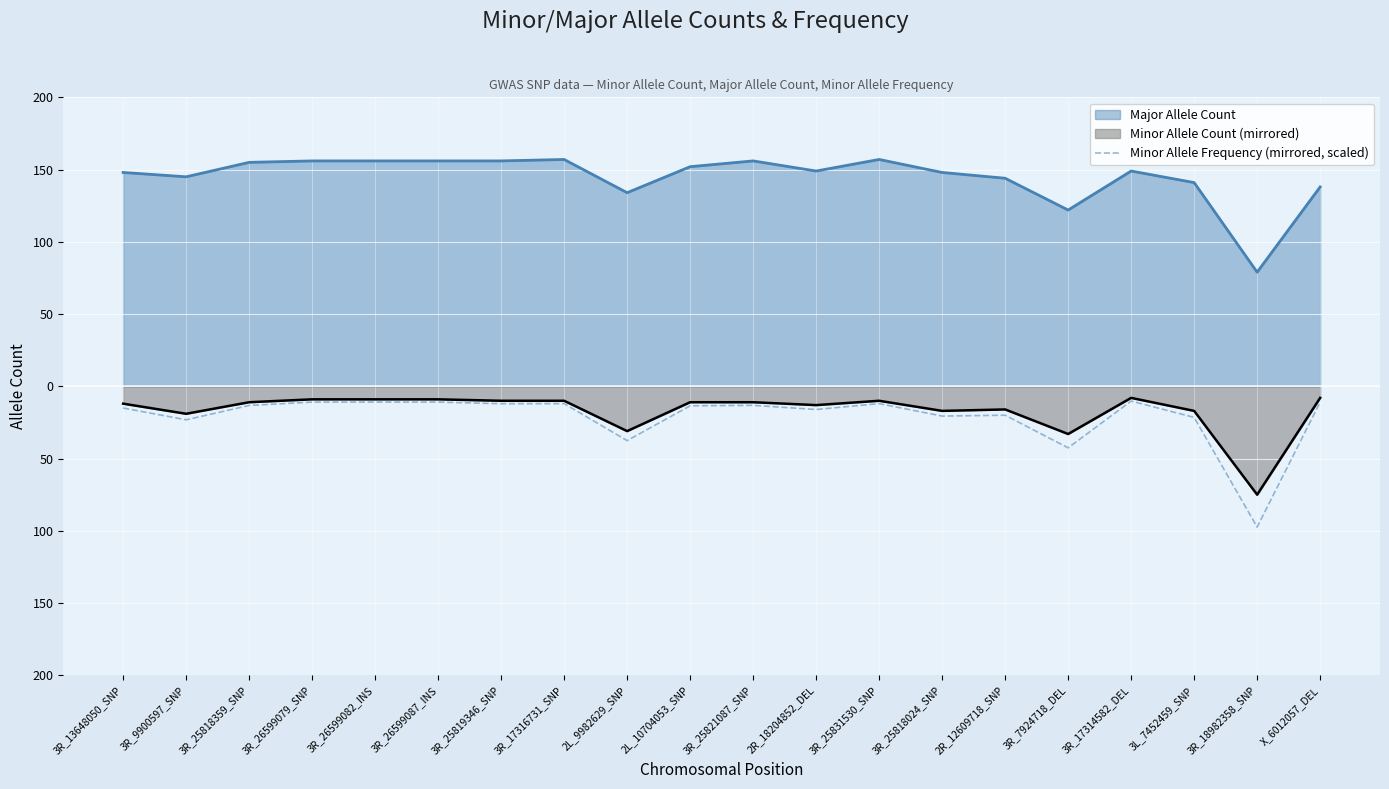

What is the difference between the maximum and minimum values?

87.2